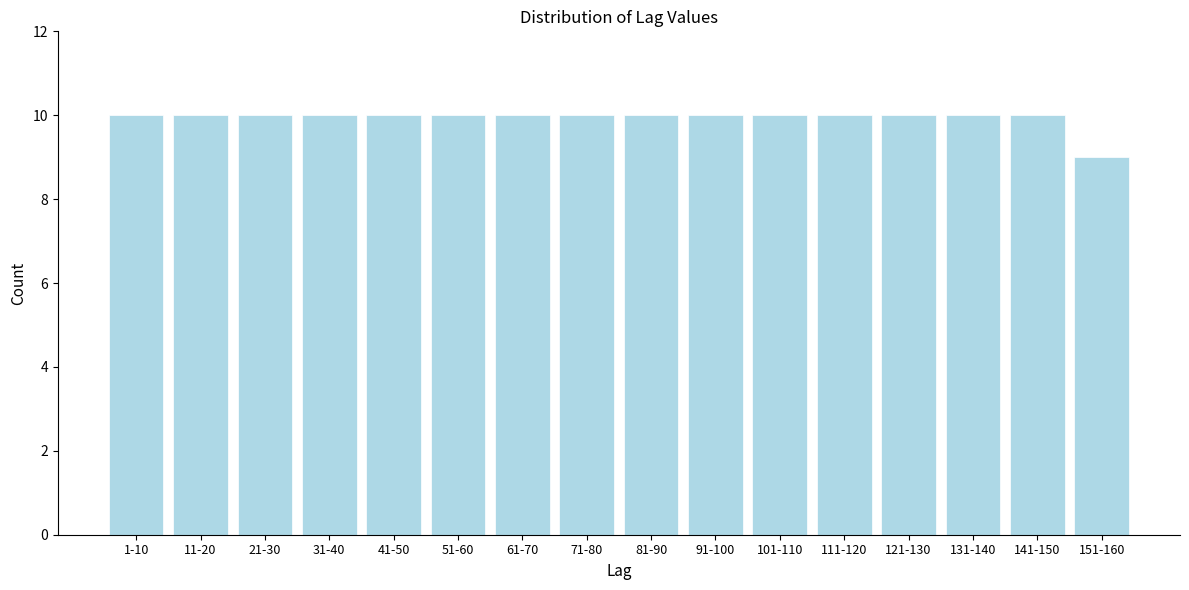

Reading left to right, what are all the values shown in this chart?

1-10=10	11-20=10	21-30=10	31-40=10	41-50=10	51-60=10	61-70=10	71-80=10	81-90=10	91-100=10	101-110=10	111-120=10	121-130=10	131-140=10	141-150=10	151-160=9